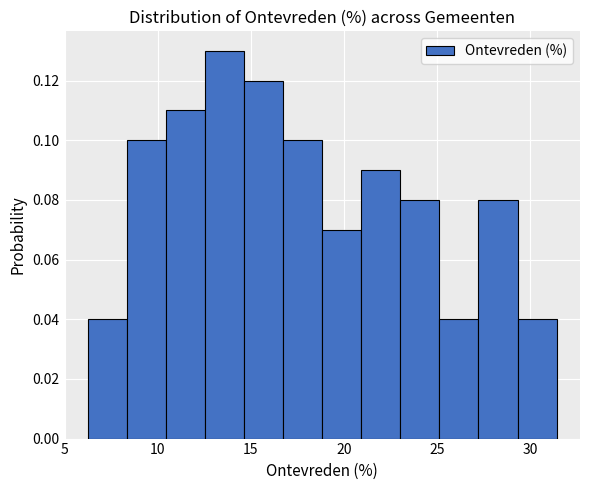

Reading left to right, transcribe this chart: for each bar, give the range it covers on the x-axis and its height. Neither the bar edges nor the heights are printed on the chart, so give them approximately, as read against the axes.

6.5 to 8.5: 0.04
8.5 to 10.5: 0.10
10.5 to 12.5: 0.11
12.5 to 14.5: 0.13
14.5 to 16.5: 0.12
16.5 to 19.0: 0.10
19.0 to 21.0: 0.07
21.0 to 23.0: 0.09
23.0 to 25.0: 0.08
25.0 to 27.0: 0.04
27.0 to 29.5: 0.08
29.5 to 31.5: 0.04